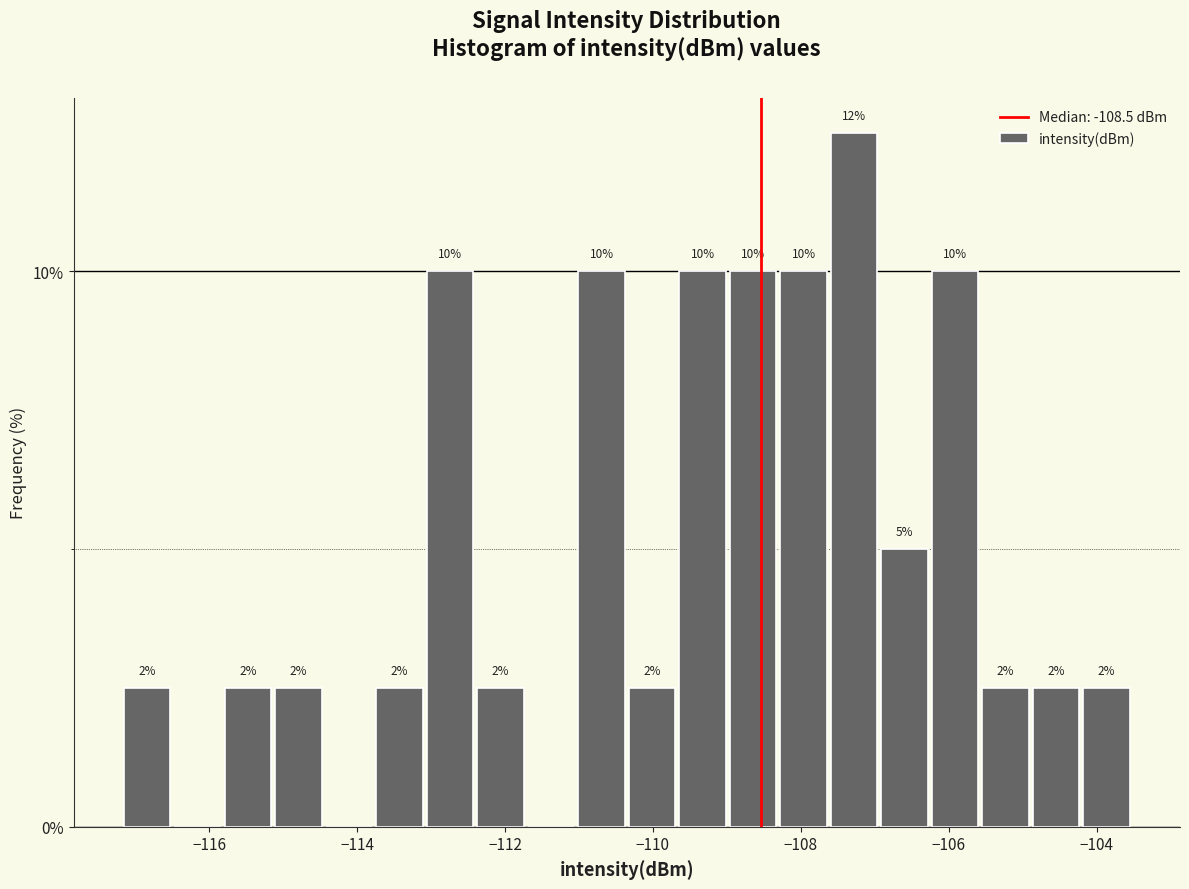

Read against the x-axis, roughly where is the centre of the tallest bar?

-107.2